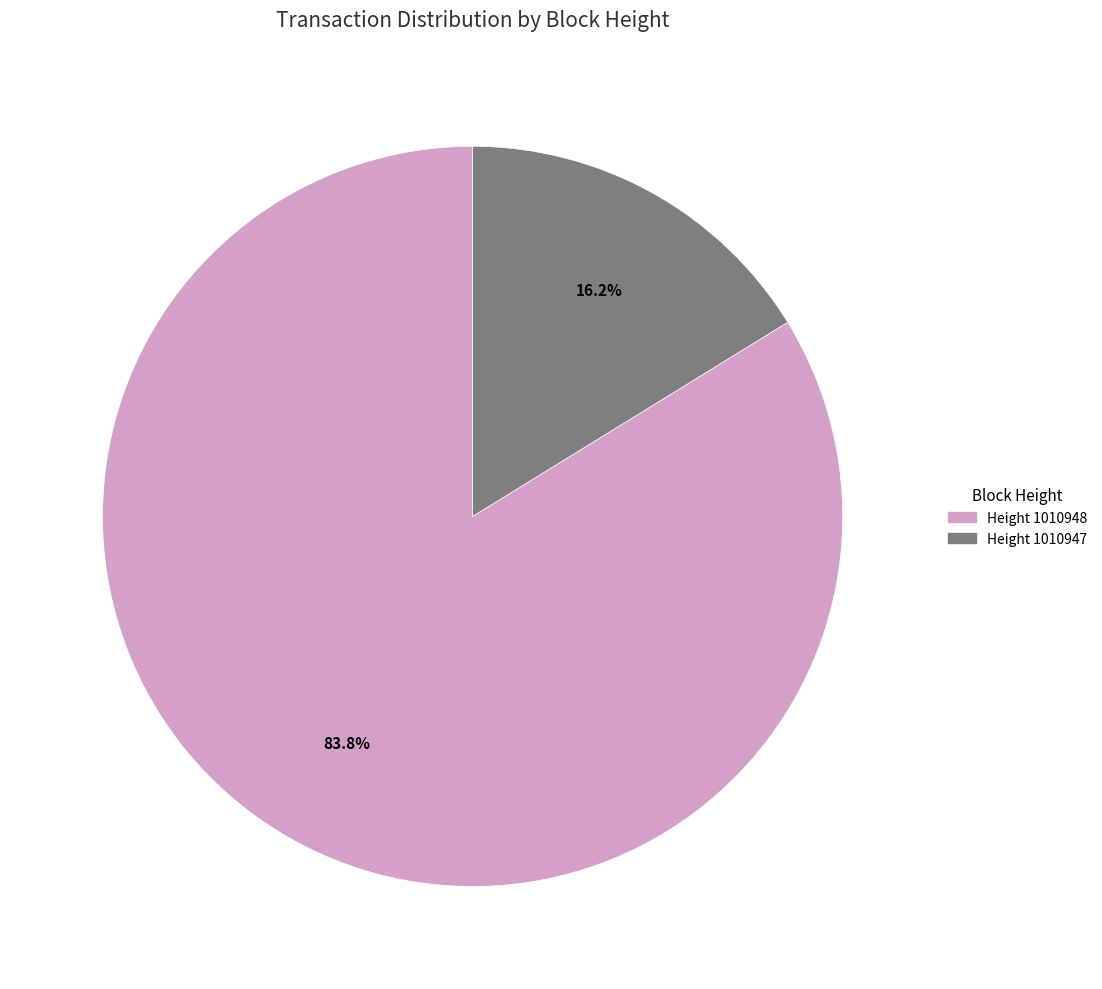

Does any single category account for the majority?

Yes